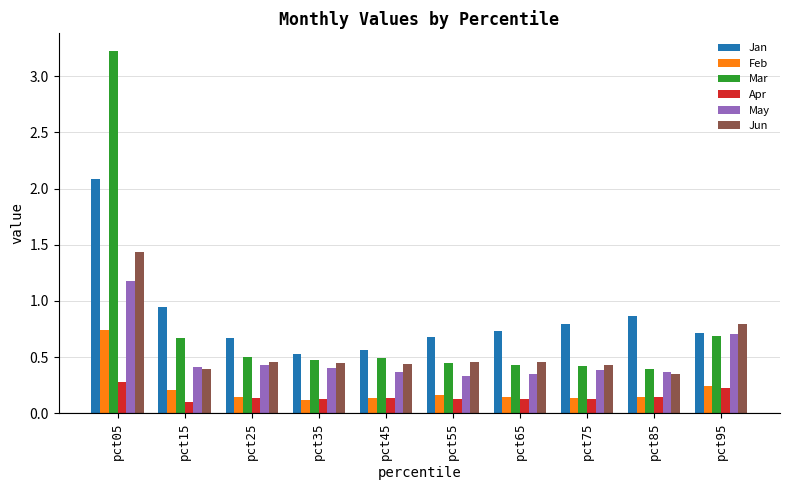

The value of Apr at pct65 is 0.1. True or false?

True